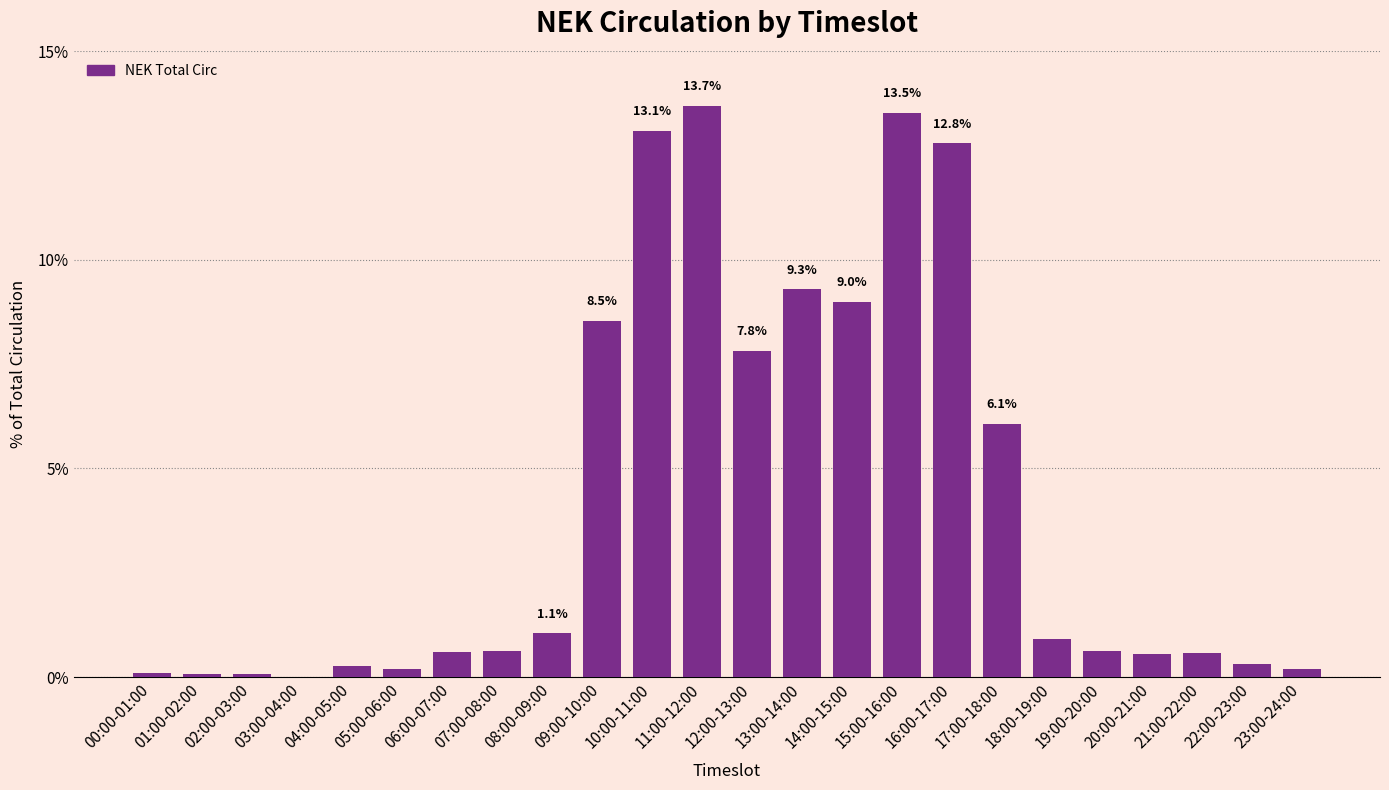

What is the sum of the values at 09:00-10:00 and 13:00-14:00?

17.8